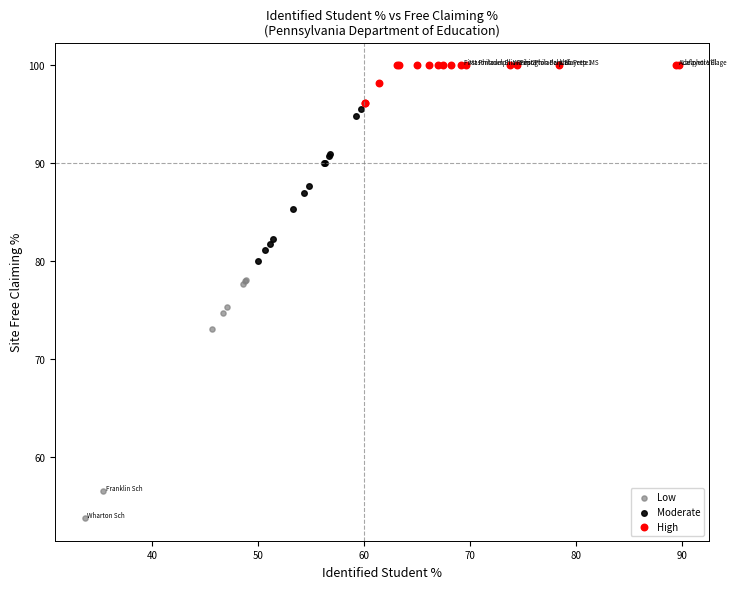

Which series contains the lowest Y value?

Low